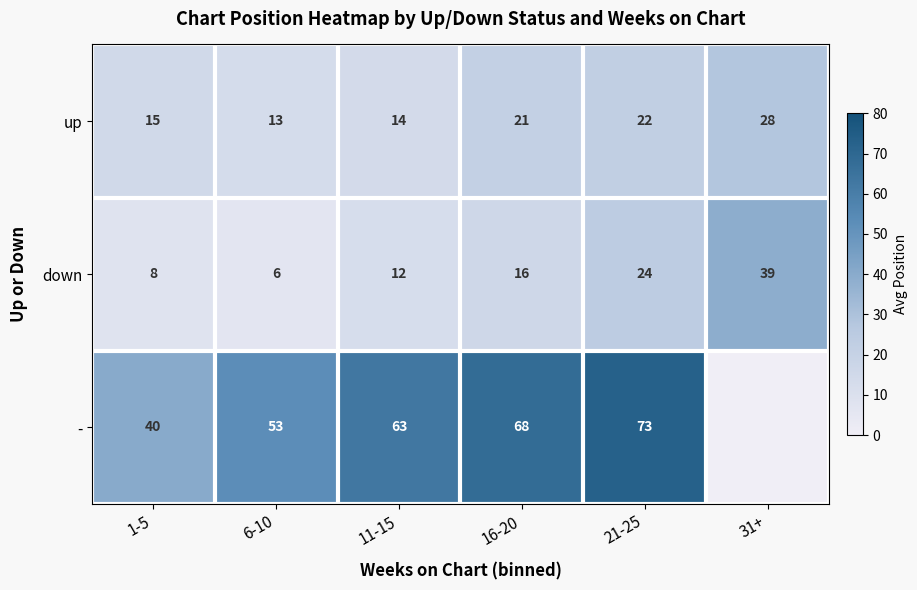

Count the number of data series in this chart.

3